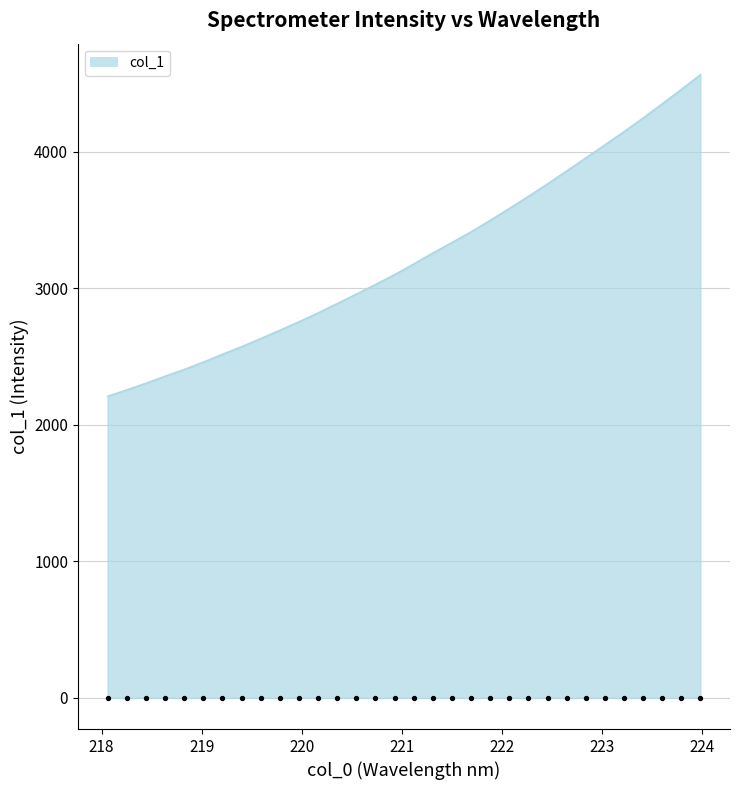

Approximately how many times larger is the value at 222.4538 compared to 219.0156?

1.5